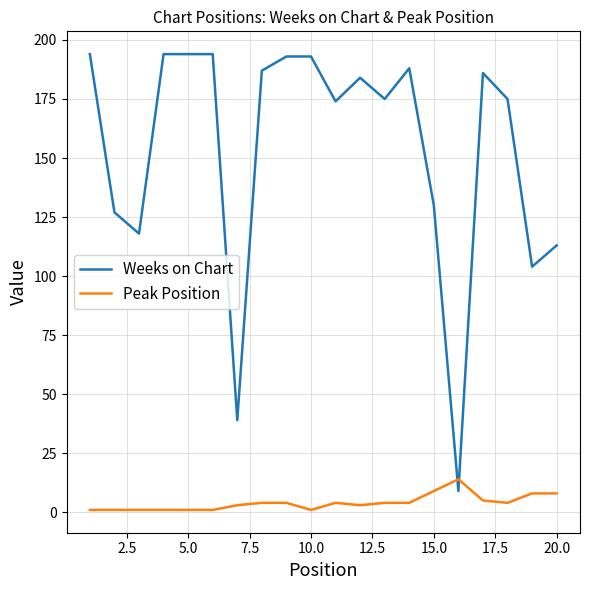

Which series has the widest spread of values?

Weeks on Chart